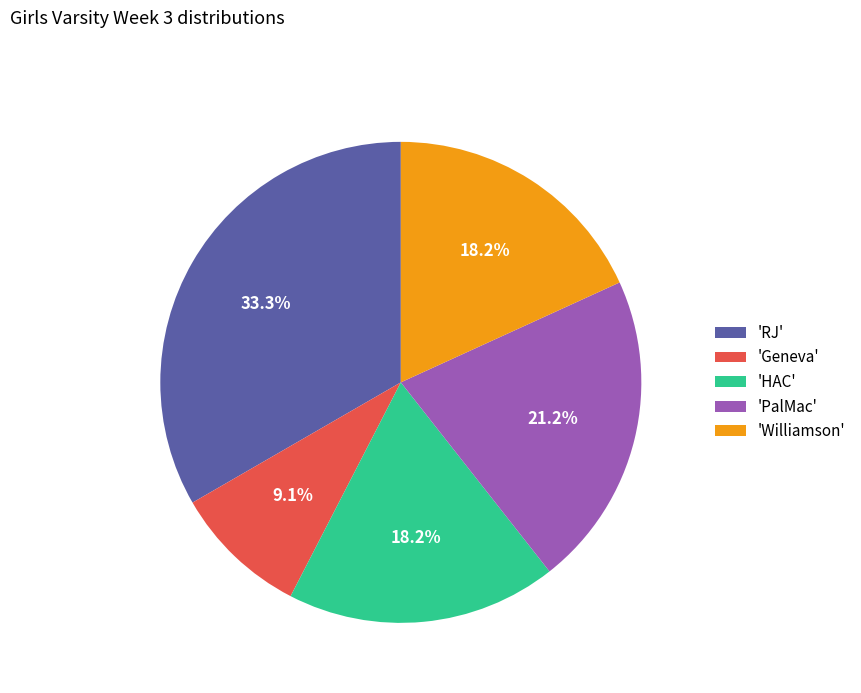

What is the ratio of the value at 'PalMac' to the value at 'Geneva'?

2.3